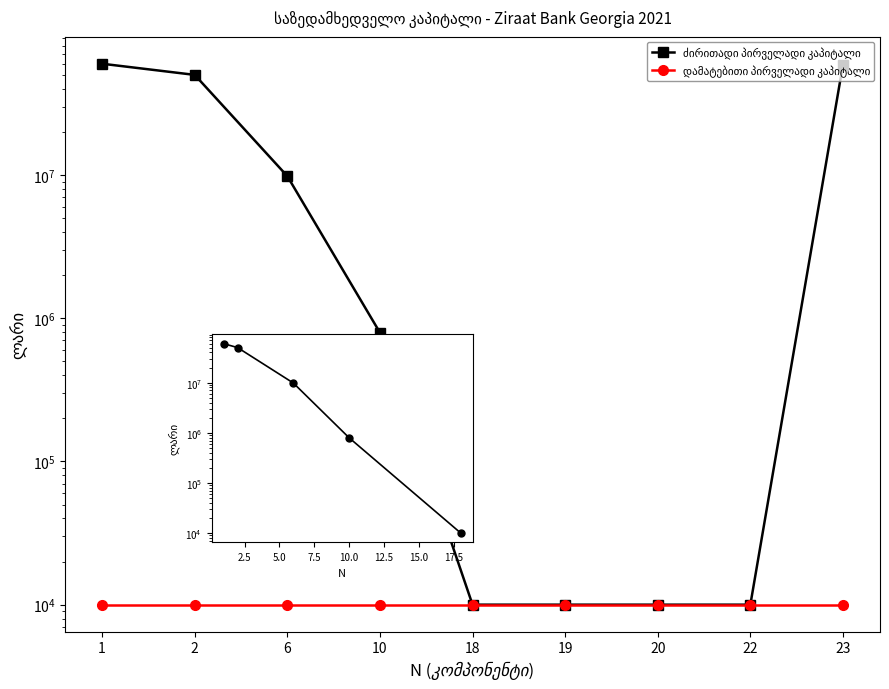

At how many categories does at least one series exceed 23633614?

3